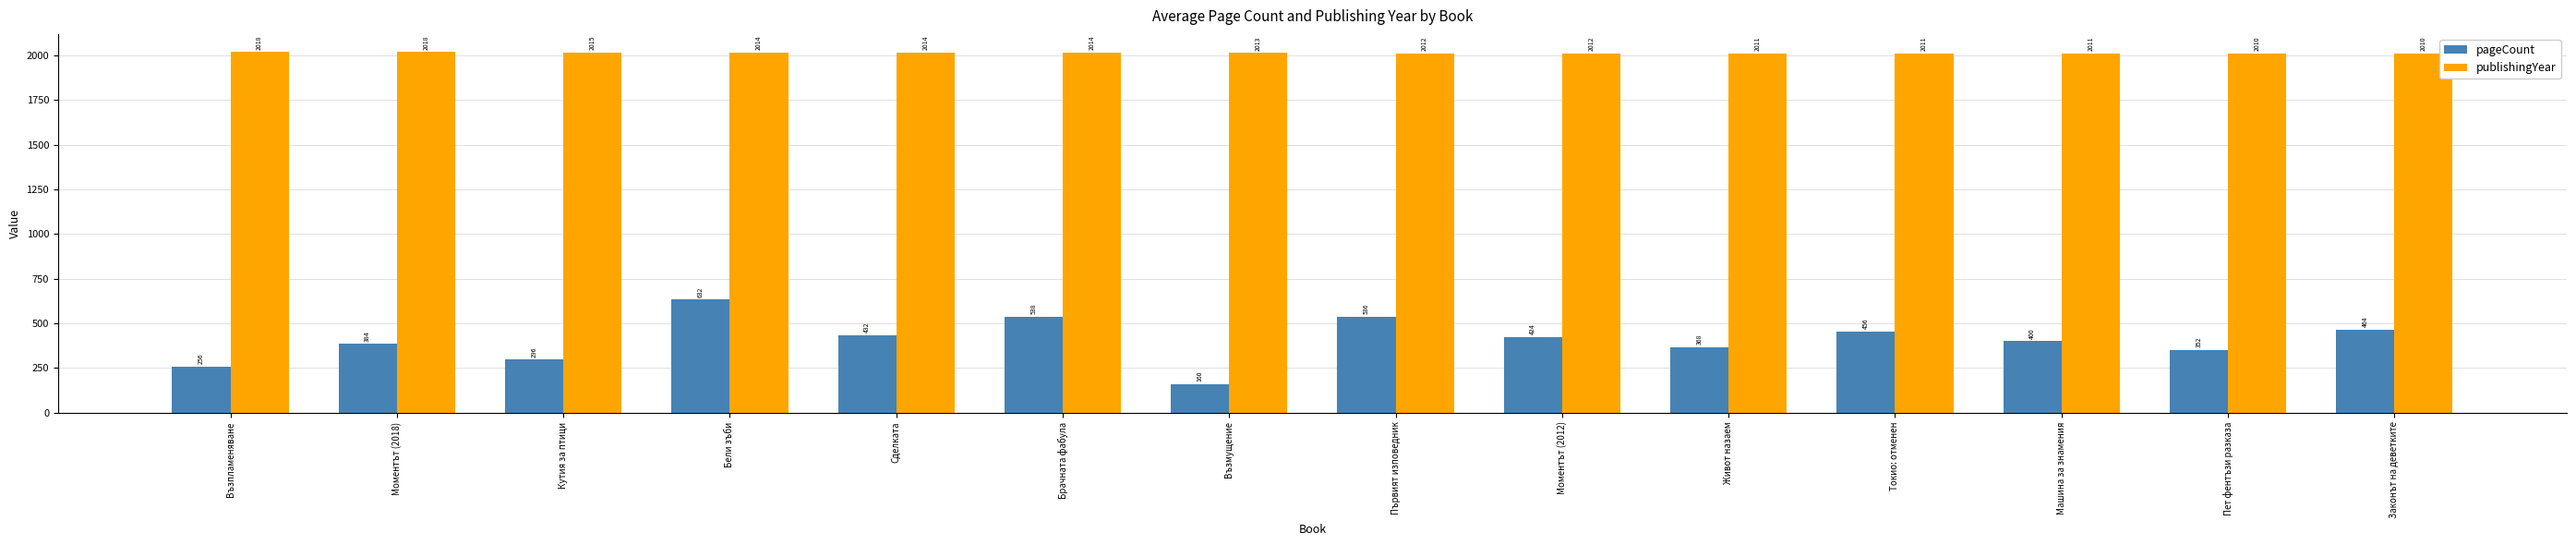

Which label corresponds to the smallest value in the chart?

Възмущение